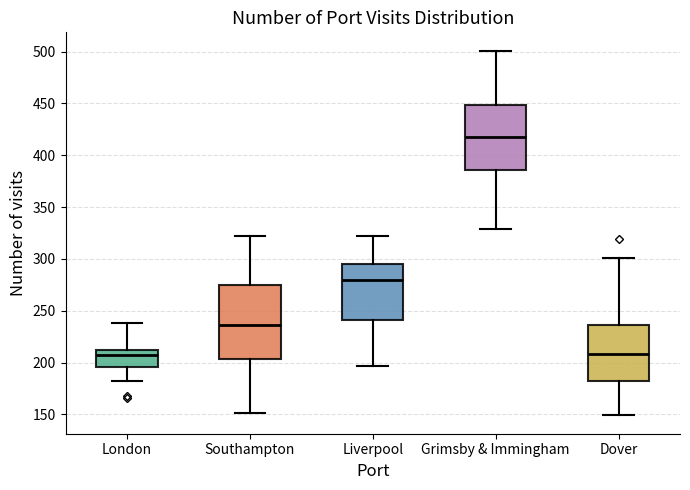

Reading left to right, read every box against the y-axis: the position of its median line, the range the box covers, and the ends of its whiskers. The values are not printed on the chart, so give them approximately, as read against the axis.

London: median 205, box 195 to 215, whiskers 180 to 240
Southampton: median 235, box 205 to 275, whiskers 150 to 320
Liverpool: median 280, box 240 to 295, whiskers 195 to 320
Grimsby & Immingham: median 420, box 385 to 450, whiskers 330 to 500
Dover: median 210, box 180 to 235, whiskers 150 to 300